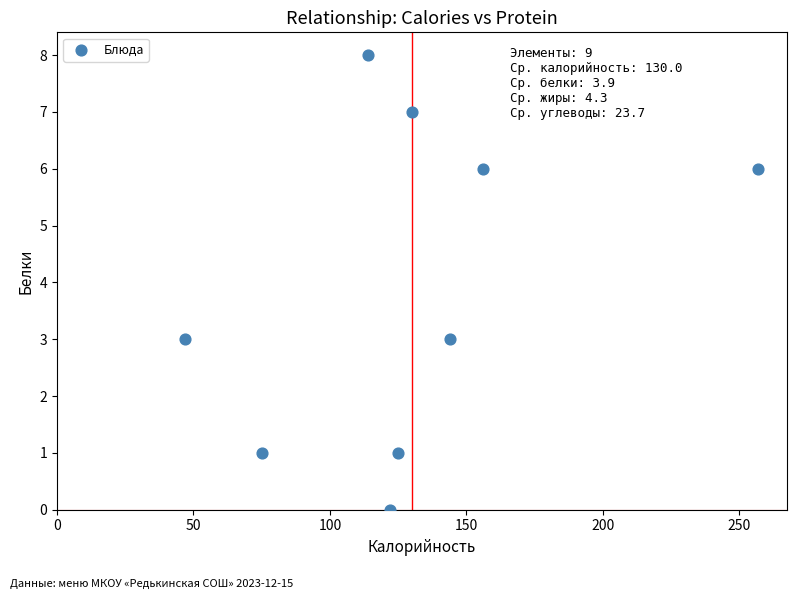

What is the average X value?

130